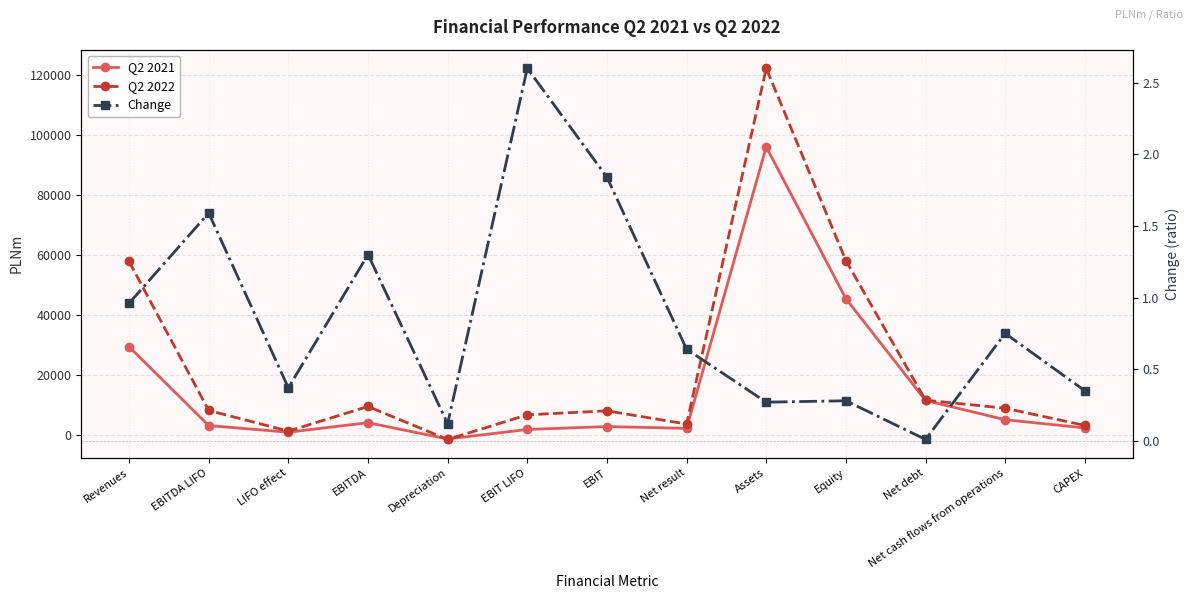

Does the chart have visible grid lines?

Yes